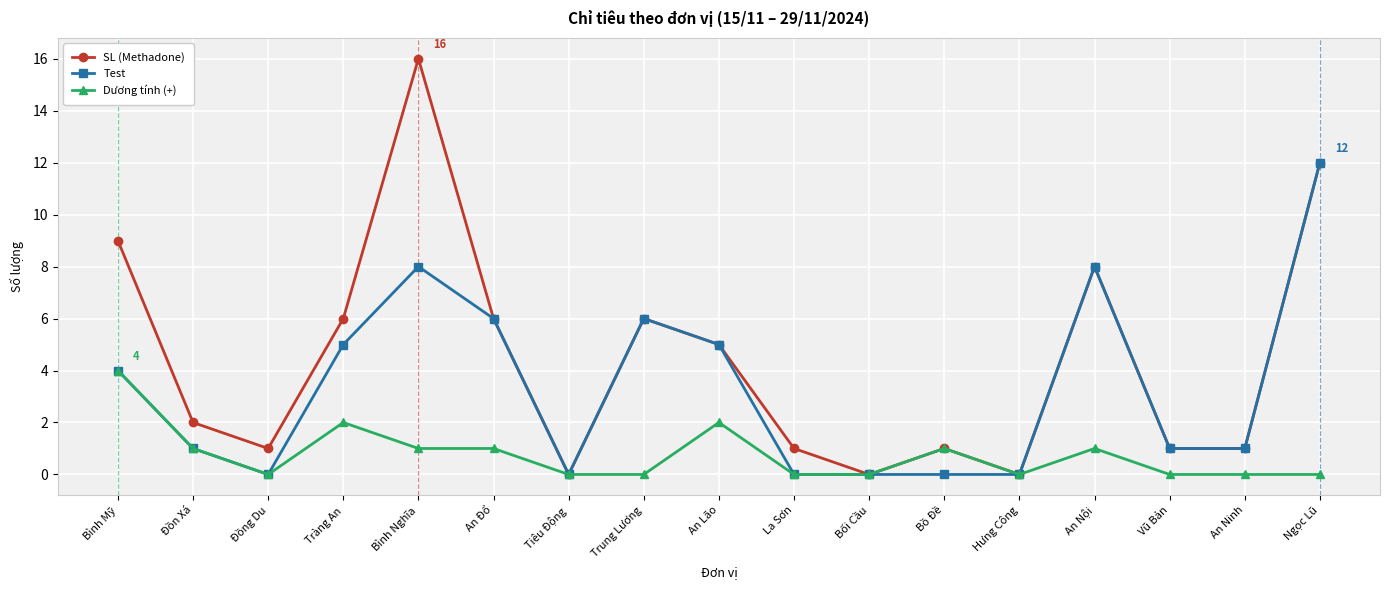

Rank the series by their average value, from highest to lowest.

SL (Methadone), Test, Dương tính (+)